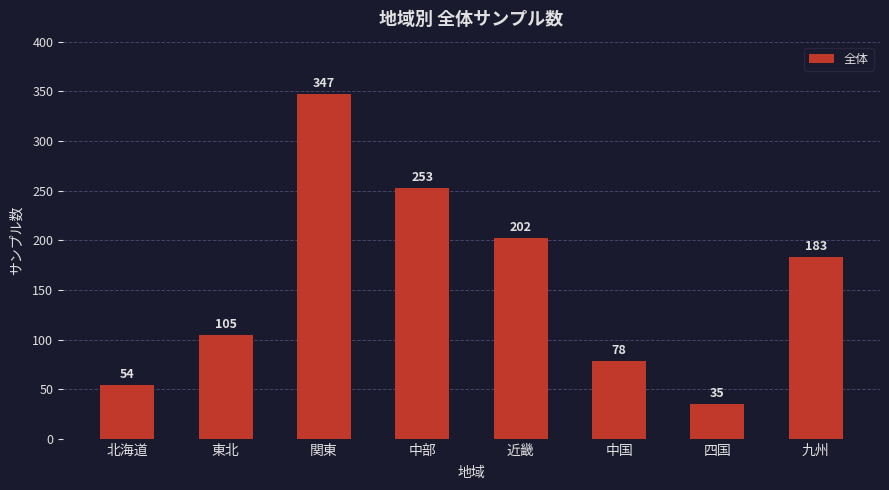

List the labels in order of value, largest first.

関東, 中部, 近畿, 九州, 東北, 中国, 北海道, 四国